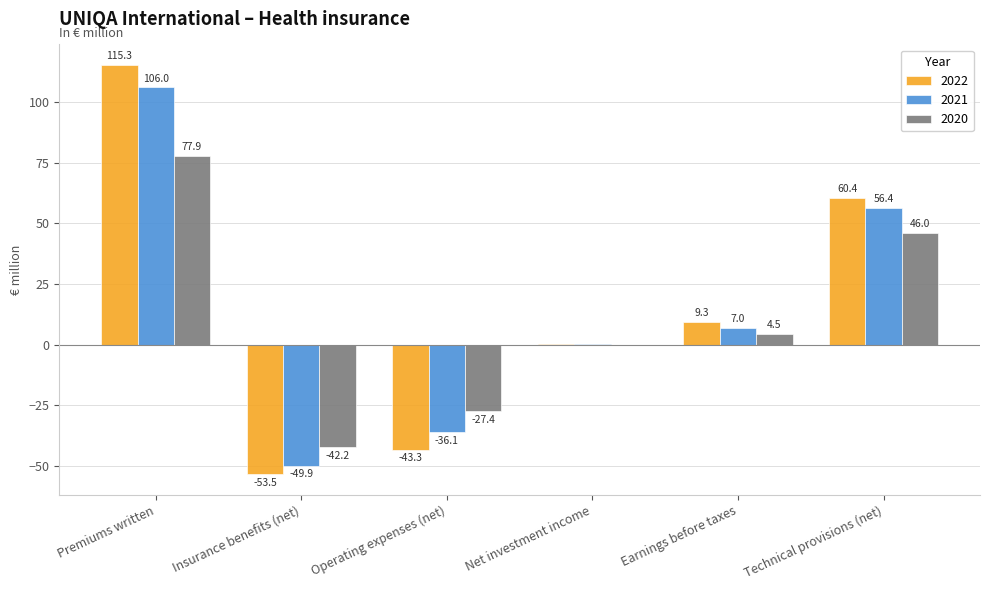

At which label does 2021 first exceed 7?

Premiums written